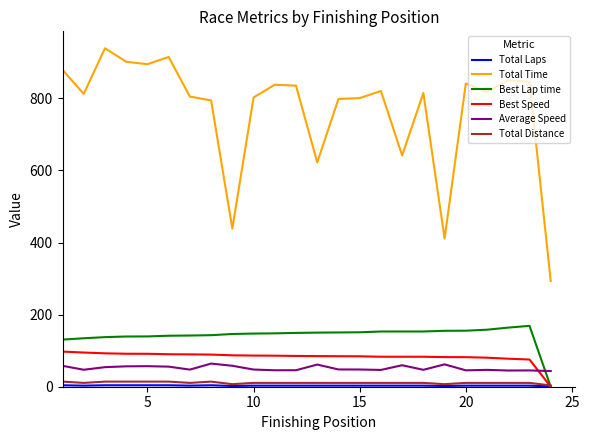

What is the maximum value shown in the chart?

938.9